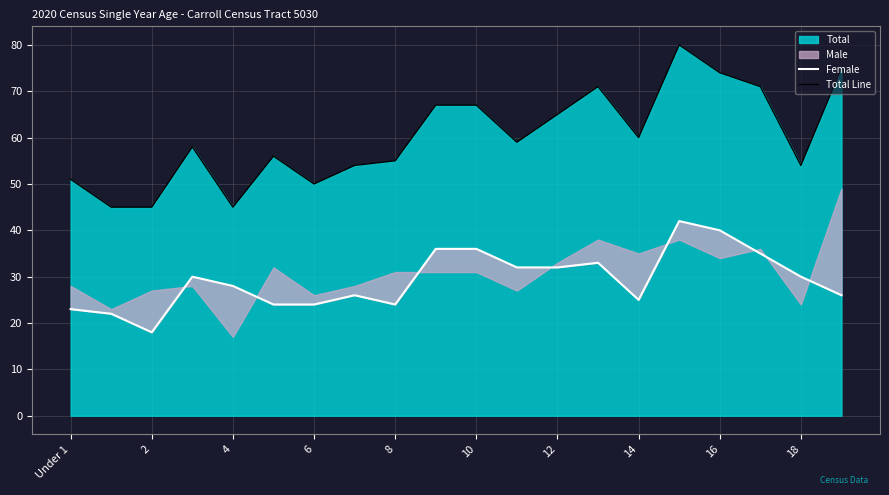

In Female, how many points are lower than both neighbors (excluding endpoints)?

3